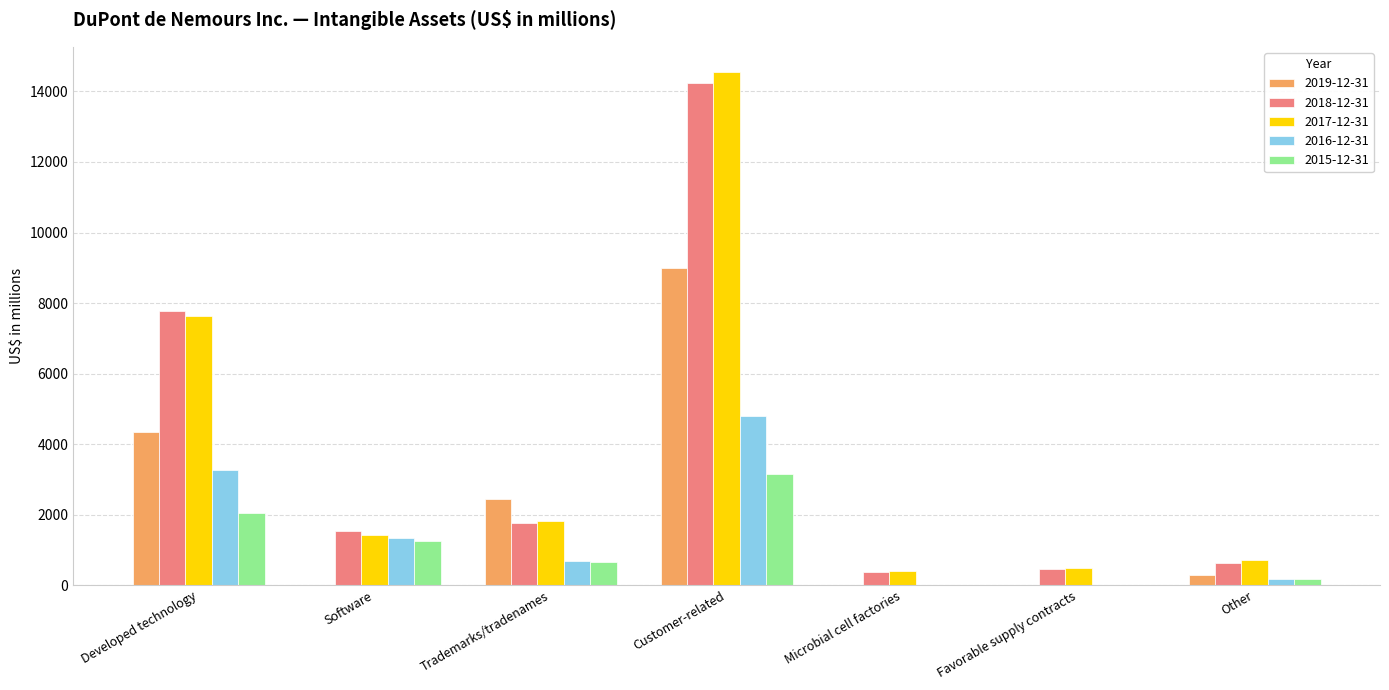

How many series are shown in this chart?

5